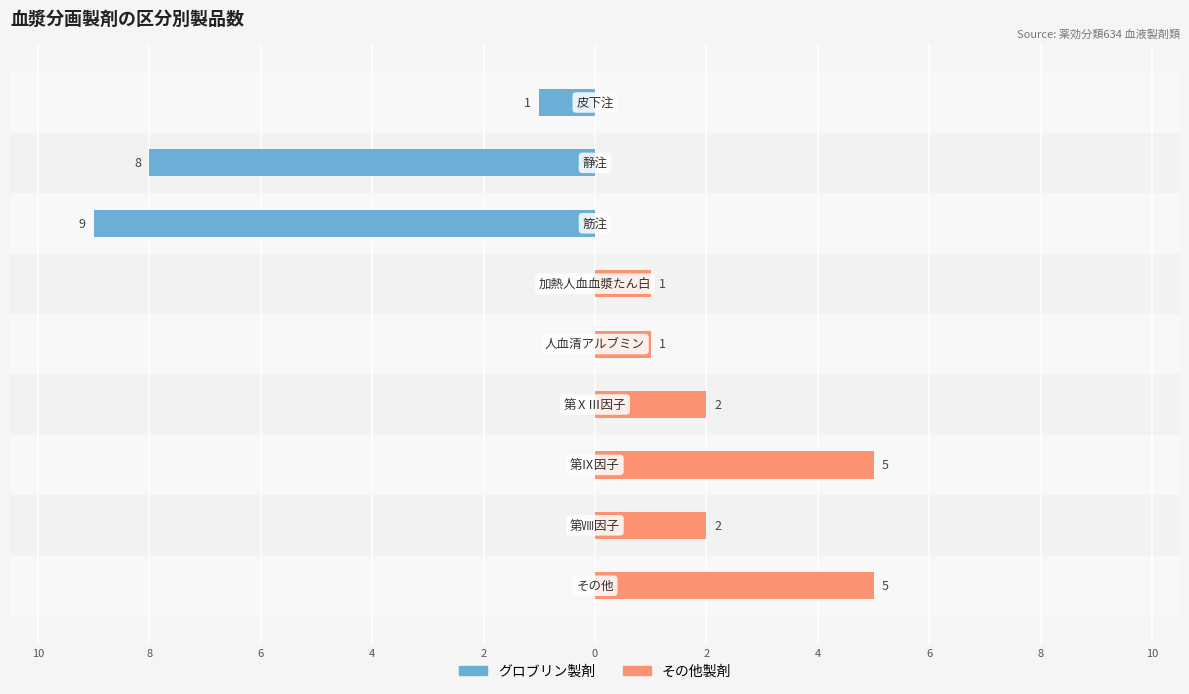

What is the average value of the その他製剤 series?

2